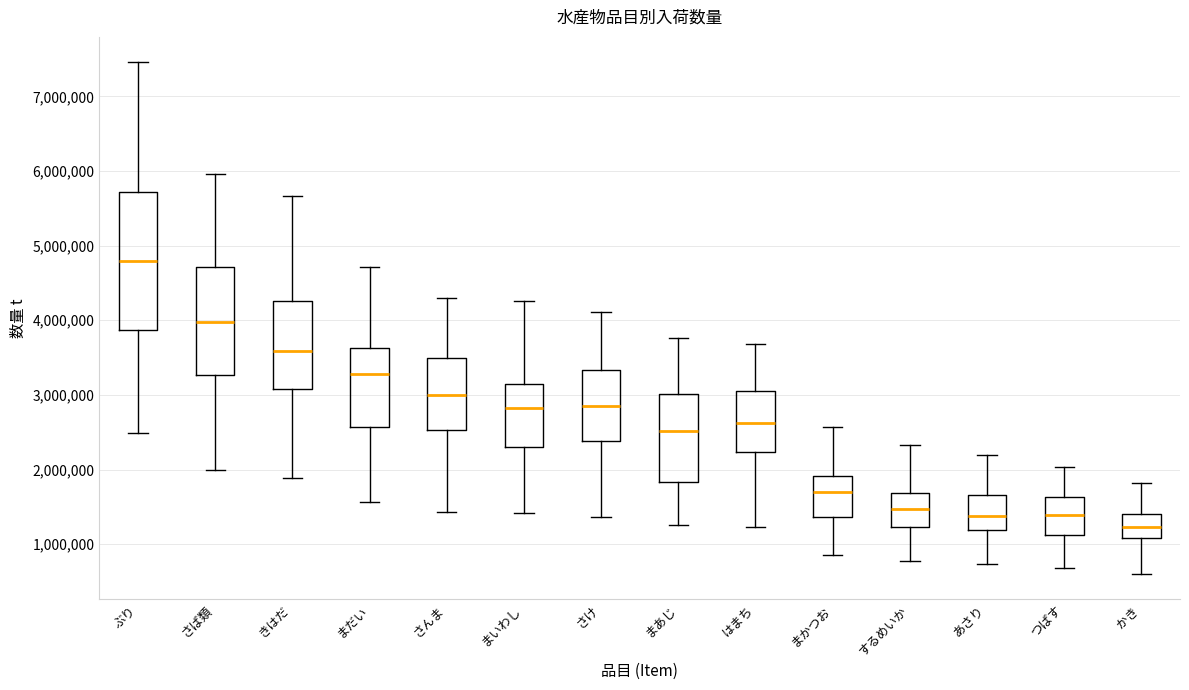

Reading left to right, read every box against the y-axis: the position of its median line, the range the box covers, and the ends of its whiskers. The values are not printed on the chart, so give them approximately, as read against the axis.

ぶり: median 4800000, box 3900000 to 5700000, whiskers 2500000 to 7500000
さば類: median 4000000, box 3300000 to 4700000, whiskers 2000000 to 6000000
きはだ: median 3600000, box 3100000 to 4300000, whiskers 1900000 to 5700000
まだい: median 3300000, box 2600000 to 3600000, whiskers 1600000 to 4700000
さんま: median 3000000, box 2500000 to 3500000, whiskers 1400000 to 4300000
まいわし: median 2800000, box 2300000 to 3200000, whiskers 1400000 to 4300000
さけ: median 2900000, box 2400000 to 3300000, whiskers 1400000 to 4100000
まあじ: median 2500000, box 1800000 to 3000000, whiskers 1300000 to 3800000
はまち: median 2600000, box 2200000 to 3100000, whiskers 1200000 to 3700000
まかつお: median 1700000, box 1400000 to 1900000, whiskers 900000 to 2600000
するめいか: median 1500000, box 1200000 to 1700000, whiskers 800000 to 2300000
あさり: median 1400000, box 1200000 to 1700000, whiskers 700000 to 2200000
つばす: median 1400000, box 1100000 to 1600000, whiskers 700000 to 2000000
かき: median 1200000, box 1100000 to 1400000, whiskers 600000 to 1800000